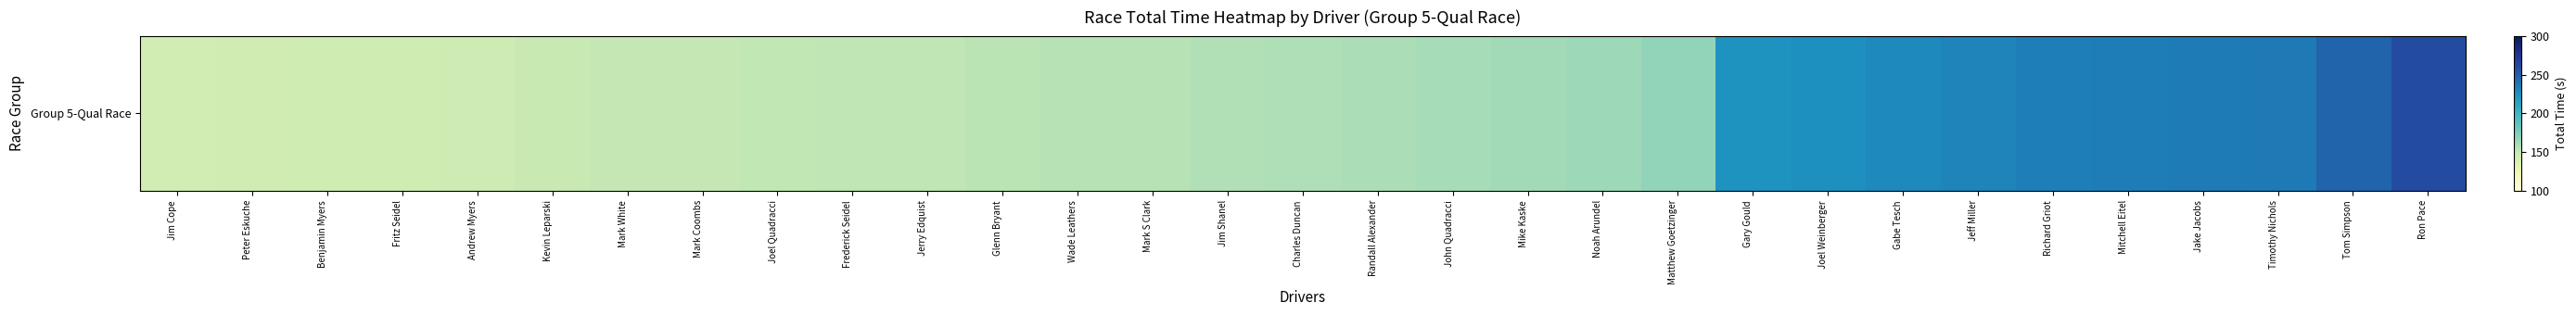

Read the value at Jim Cope.

142.9